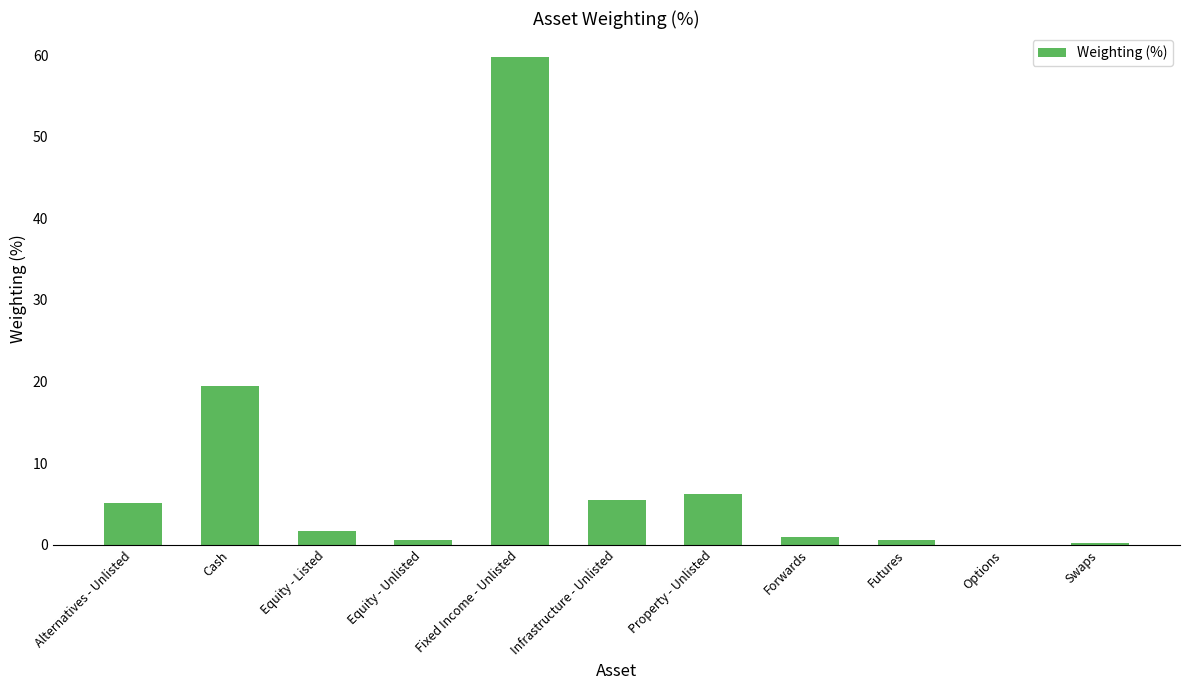

What is the change in value from Alternatives - Unlisted to Fixed Income - Unlisted?

+54.6